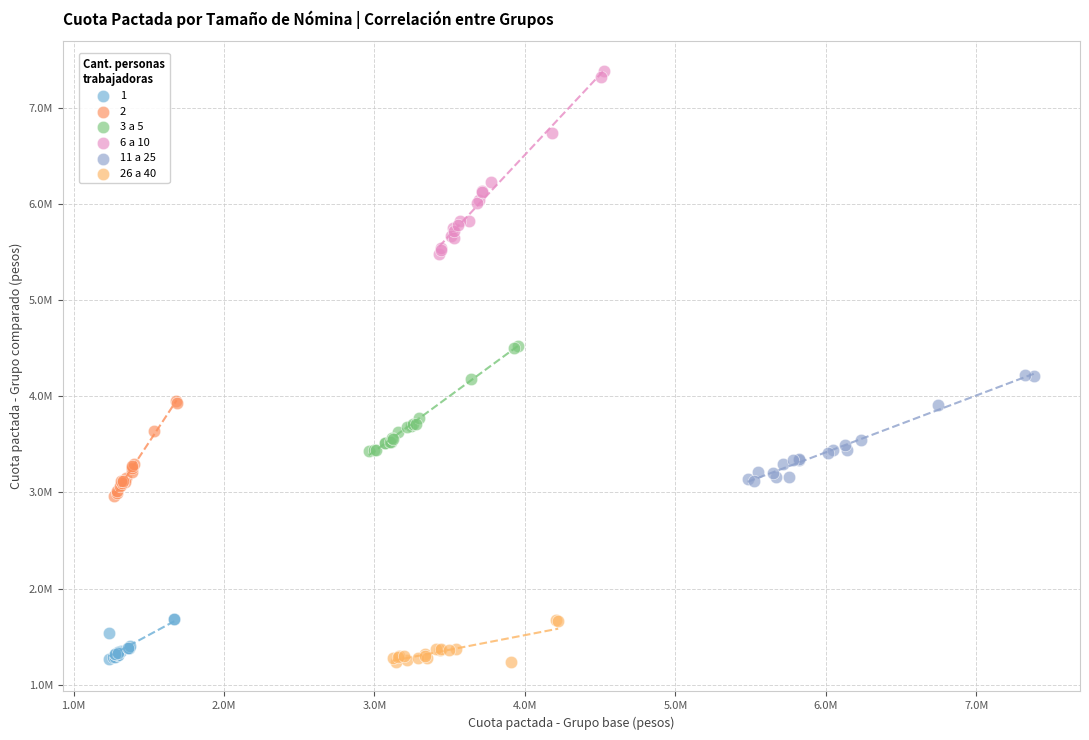

What are all the series names shown in the legend?

1, 2, 3 a 5, 6 a 10, 11 a 25, 26 a 40